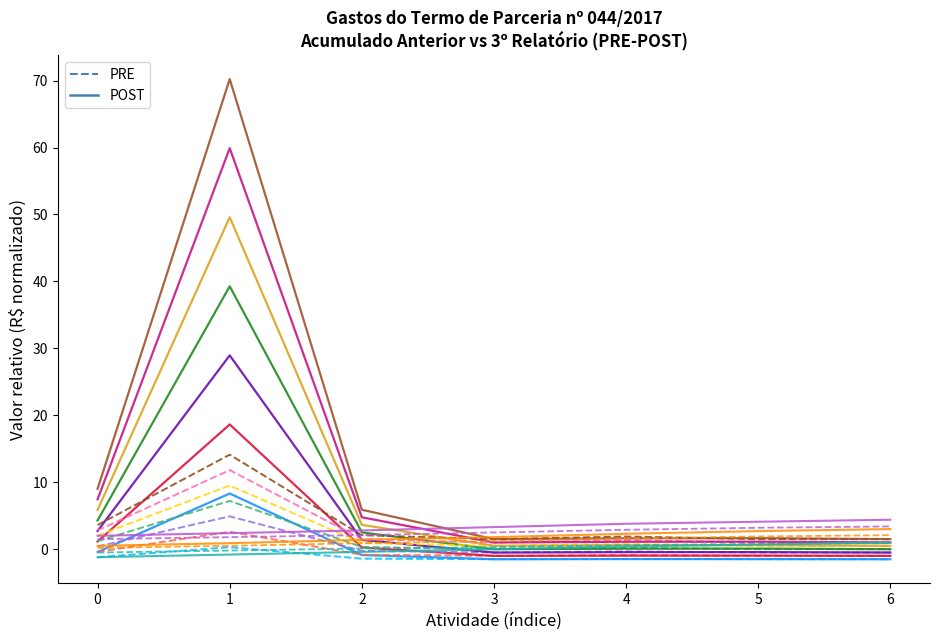

Which category has the lowest value in the PRE series?

3